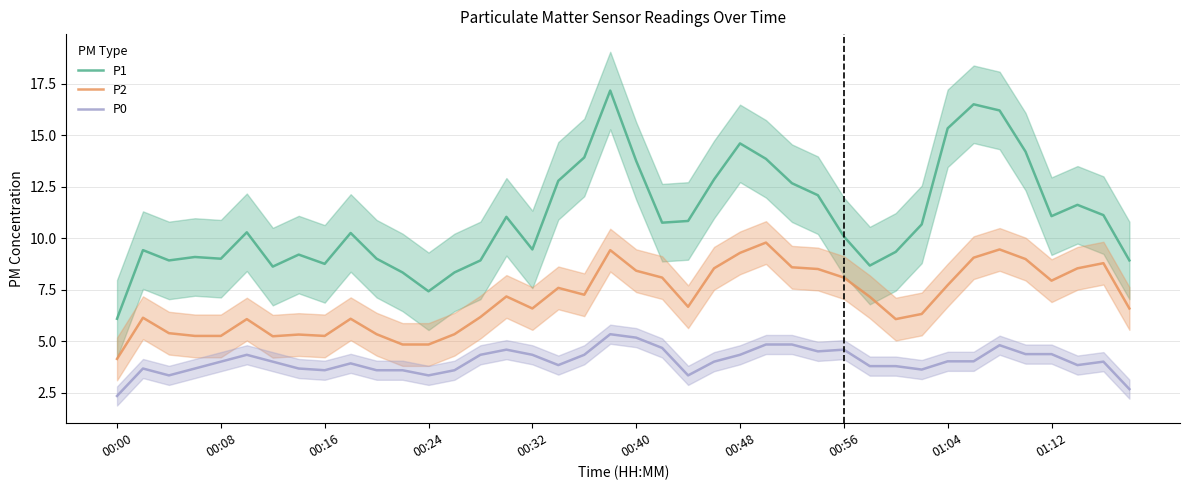

Is it true that P0 equals 6.1 at 00:16?

False